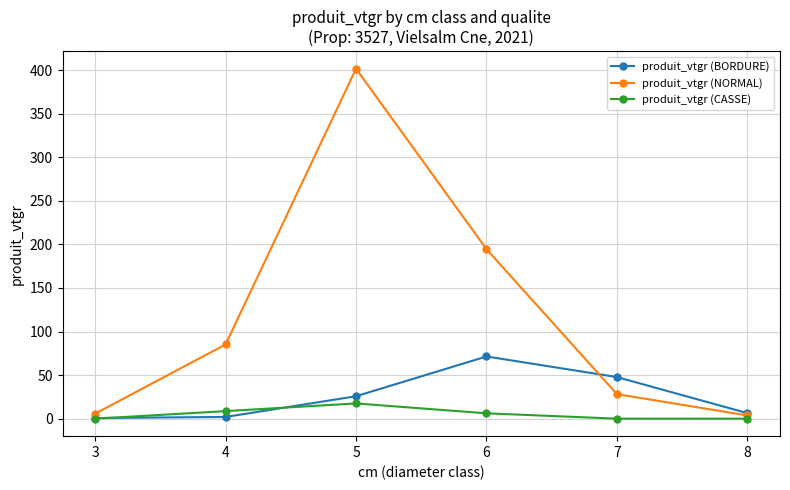

Is the value of produit_vtgr (CASSE) at 8 greater than the value of produit_vtgr (BORDURE) at 7?

No